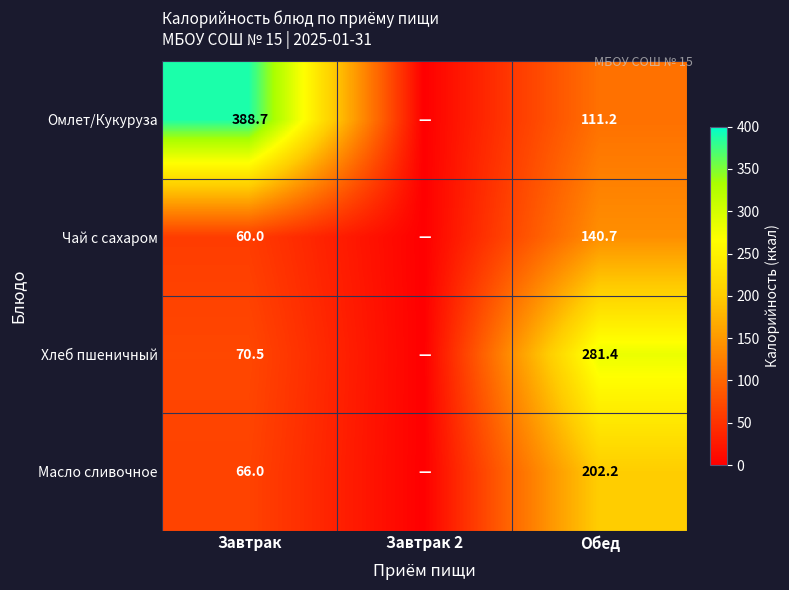

Rank the series at Завтрак from highest to lowest value.

Омлет/Кукуруза, Хлеб пшеничный, Масло сливочное, Чай с сахаром